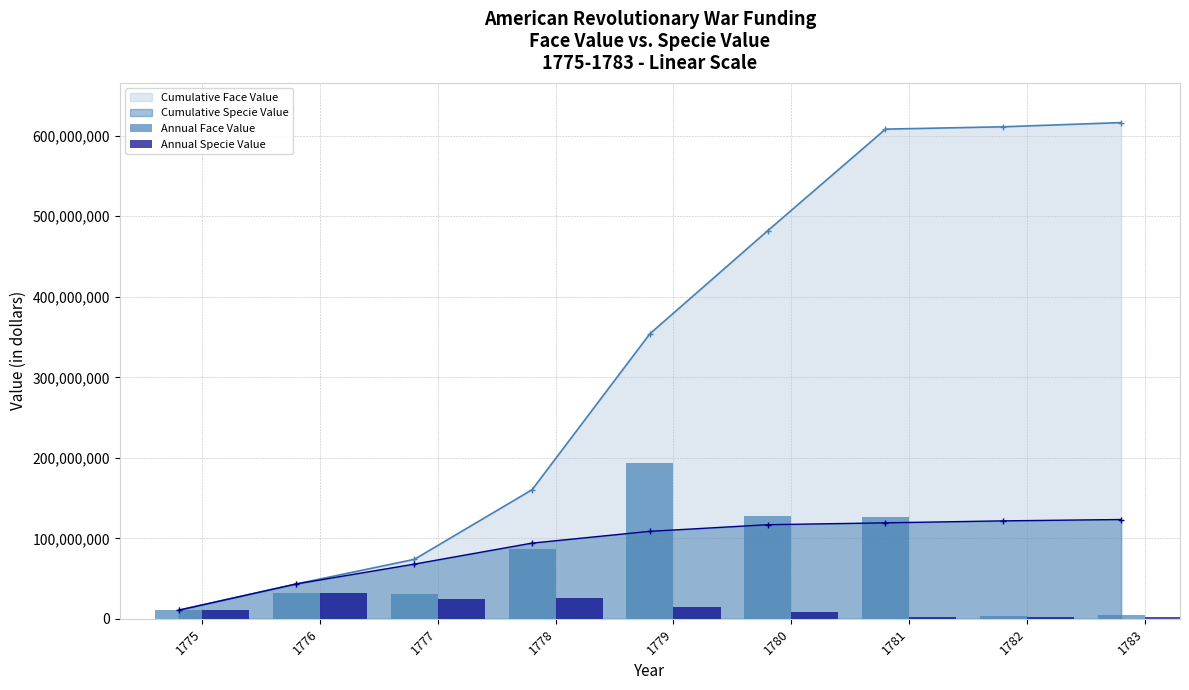

Is the value of Annual Face Value at 1777 greater than the value of Annual Specie Value at 1775?

Yes